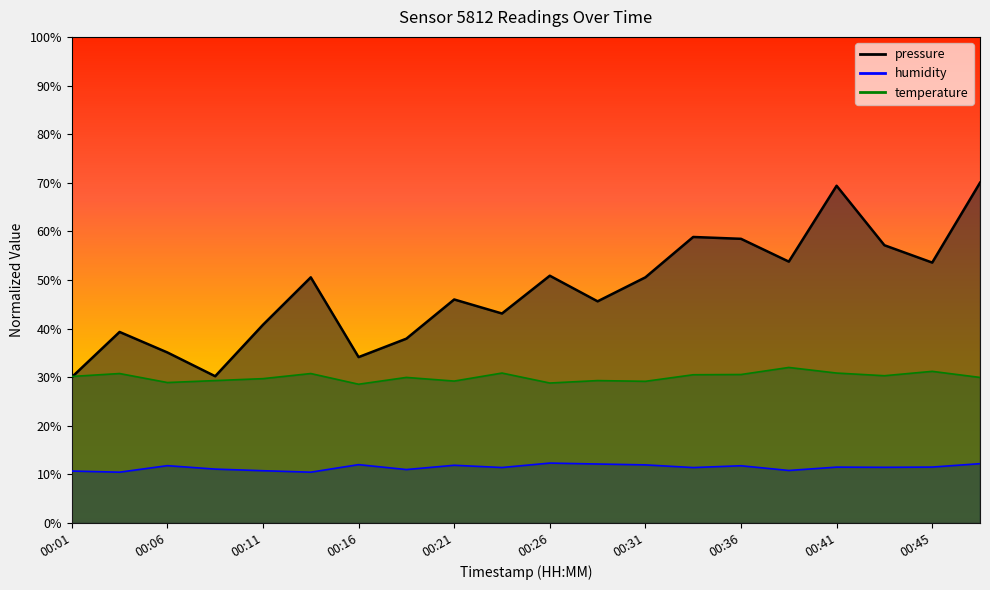

What is the difference between the humidity values at 00:01 and 00:38?

0.1